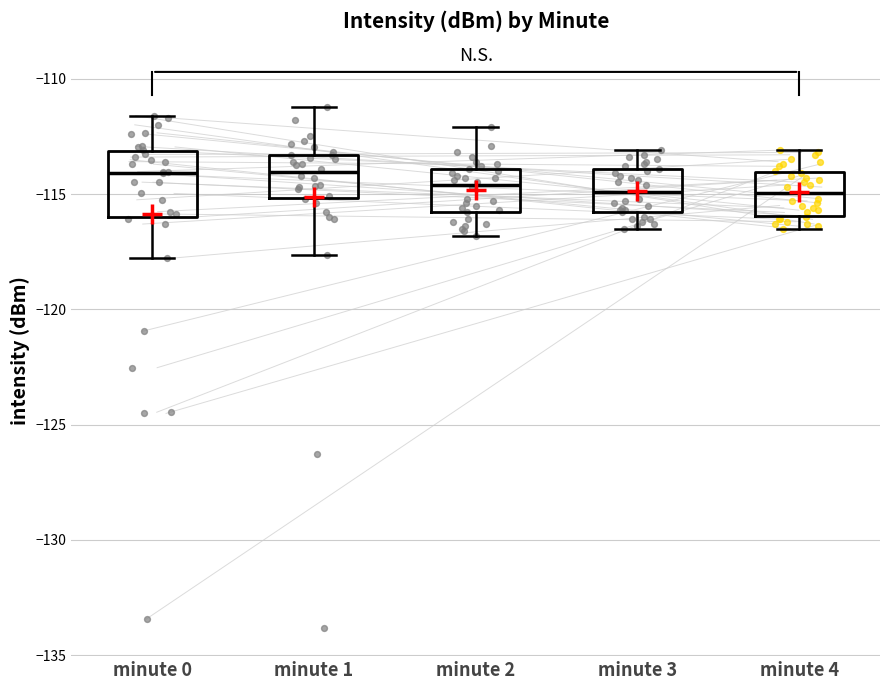

Reading left to right, read every box against the y-axis: the position of its median line, the range the box covers, and the ends of its whiskers. The values are not printed on the chart, so give them approximately, as read against the axis.

minute 0: median -114.0, box -116.0 to -113.0, whiskers -118.0 to -111.5
minute 1: median -114.0, box -115.0 to -113.5, whiskers -117.5 to -111.0
minute 2: median -114.5, box -116.0 to -114.0, whiskers -117.0 to -112.0
minute 3: median -115.0, box -116.0 to -114.0, whiskers -116.5 to -113.0
minute 4: median -115.0, box -116.0 to -114.0, whiskers -116.5 to -113.0